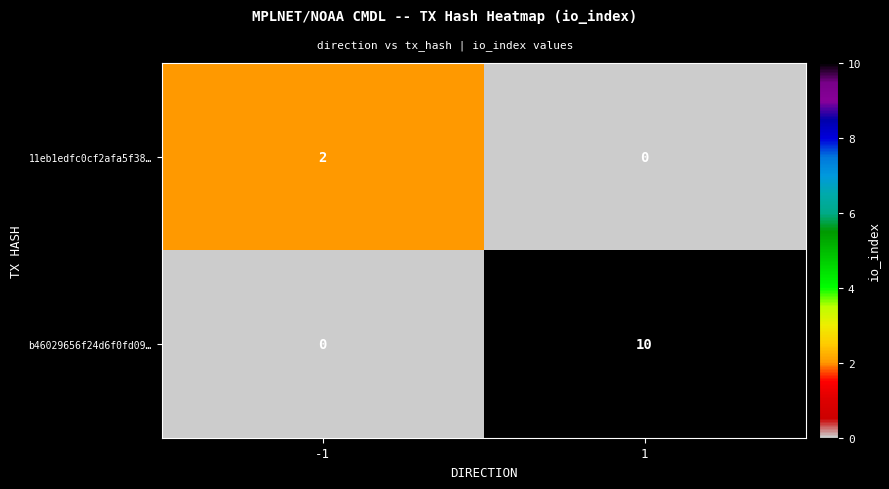

Is it true that b46029656f24d6f0fd09… equals 0 at -1?

True